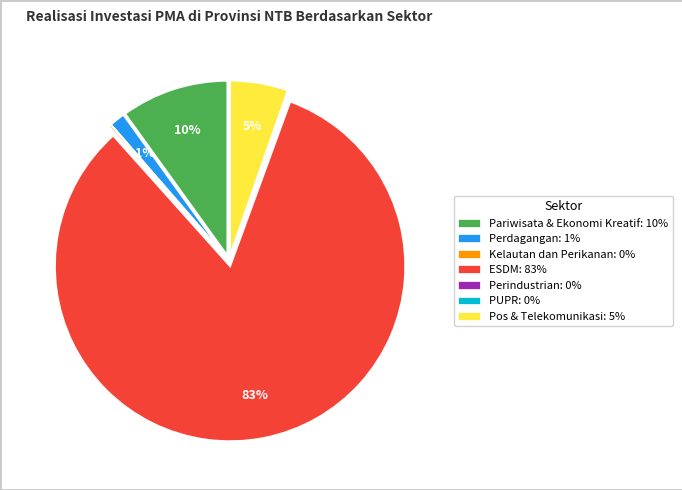

To the nearest percent, what percentage of the pie is Perdagangan: 1%?

1%